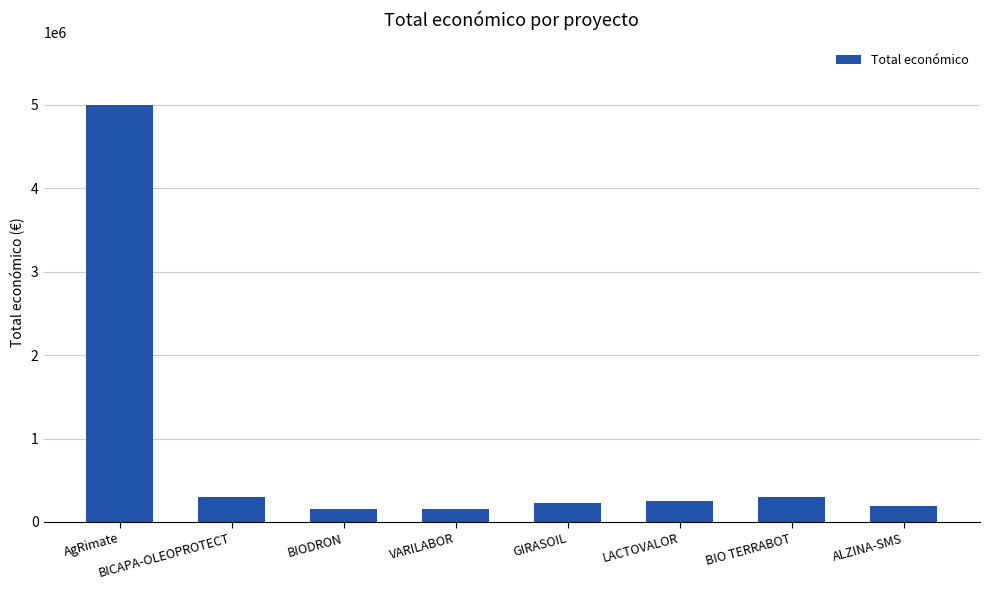

Which category has the highest value across all series?

AgRimate